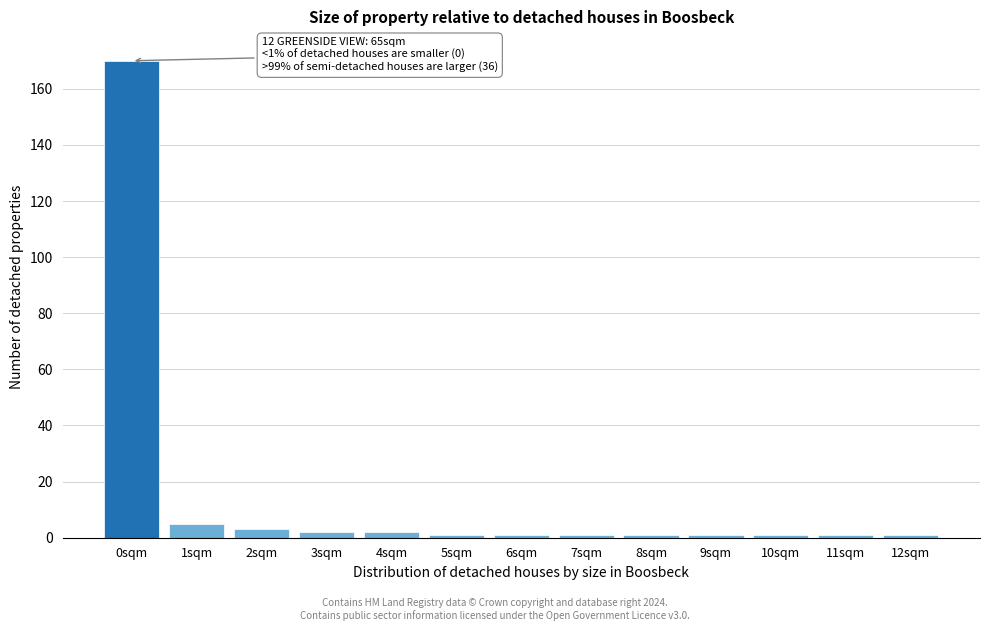

Reading left to right, transcribe all the data shown in this chart.

170	5	3	2	2	1	1	1	1	1	1	1	1